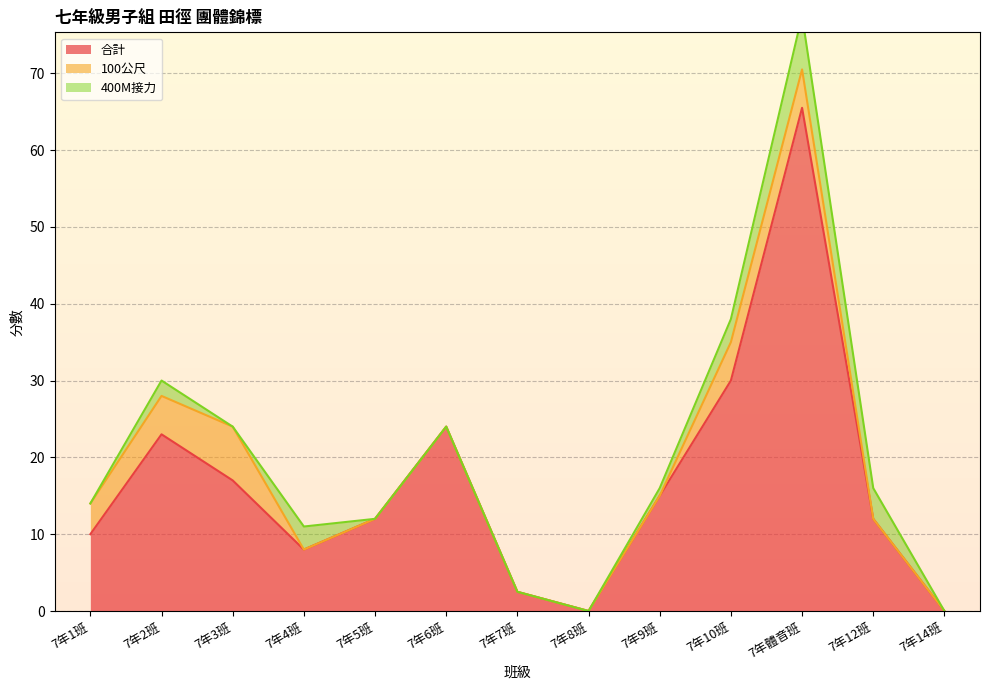

True or false: 400M接力 has more than 0 interior local peaks.

True